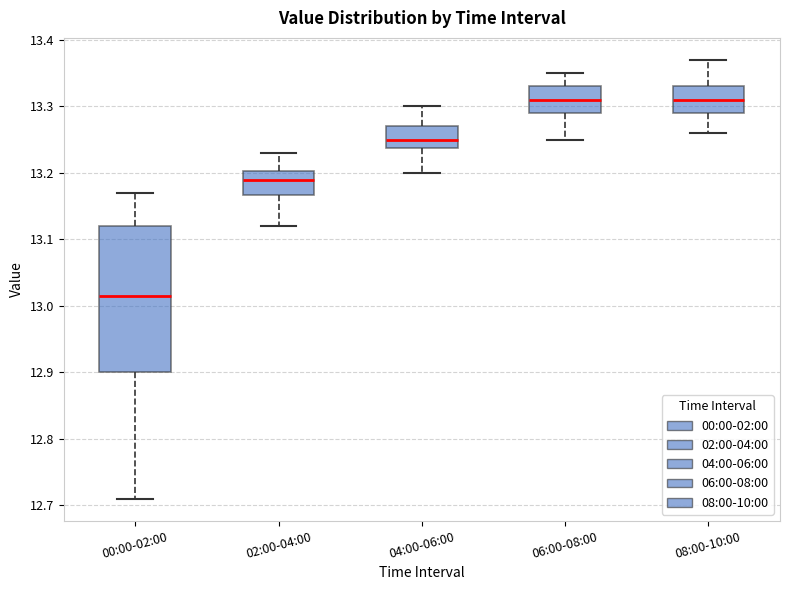

Which box is the tallest, from its lower edge to its upper edge?

00:00-02:00